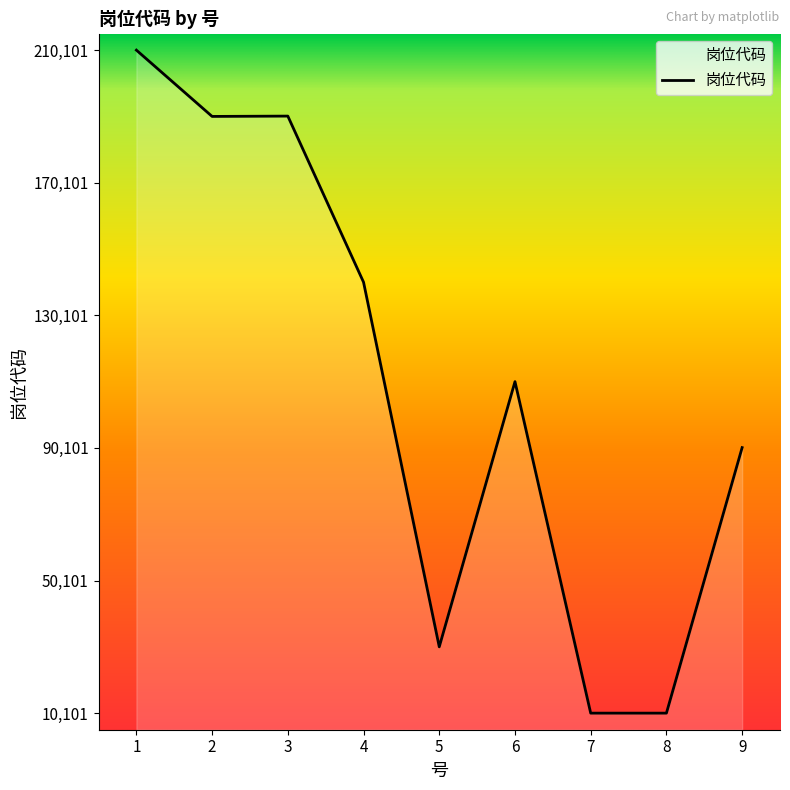

What is the smallest value displayed?

10101